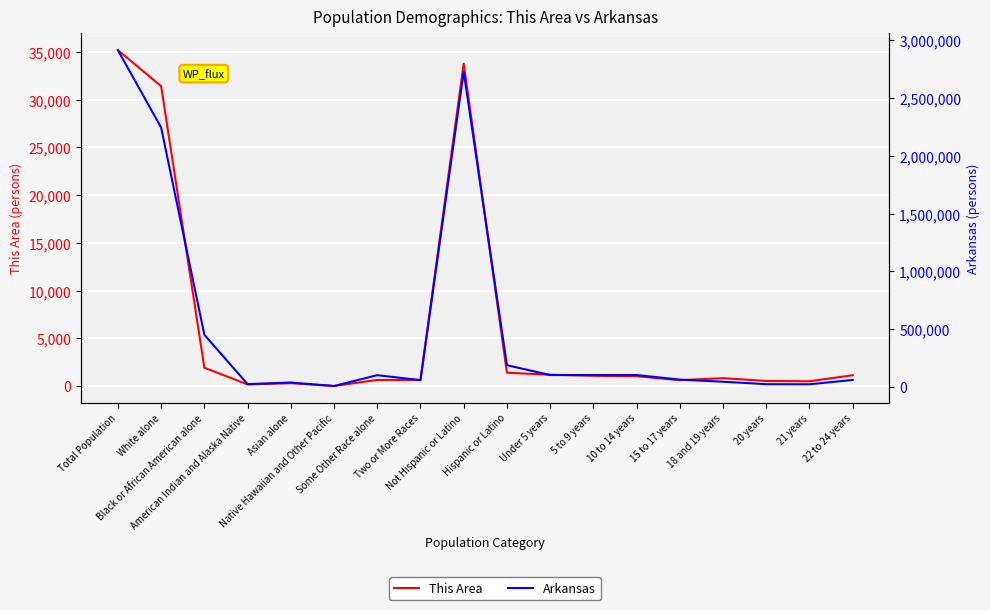

True or false: This Area and Arkansas intersect in this chart.

False